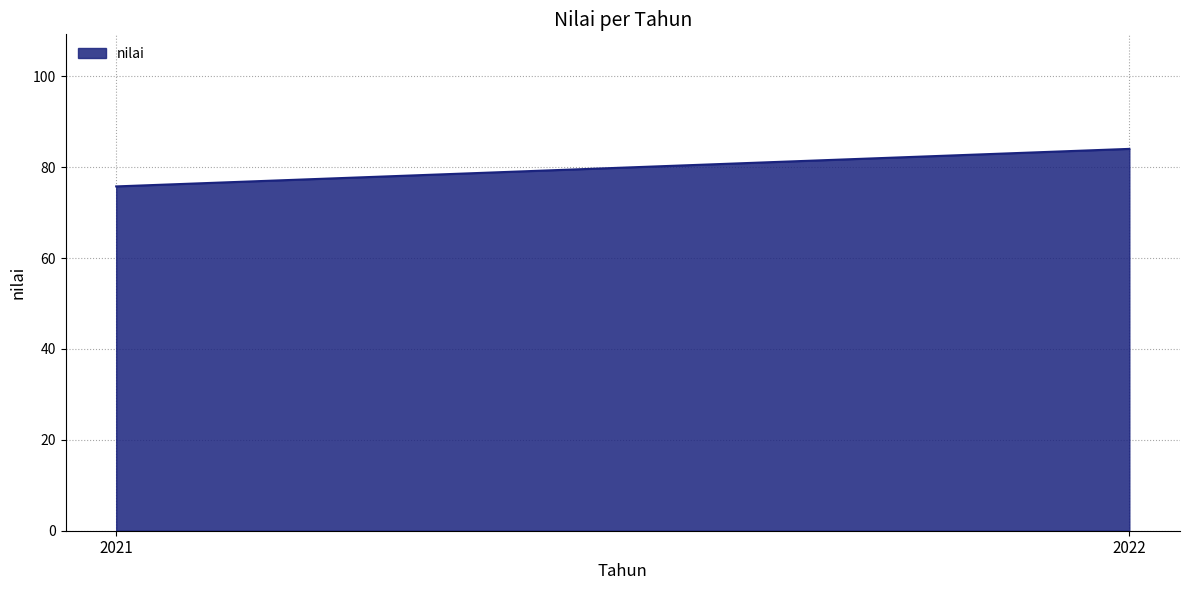

What is the change in value from 2021 to 2022?

+8.3